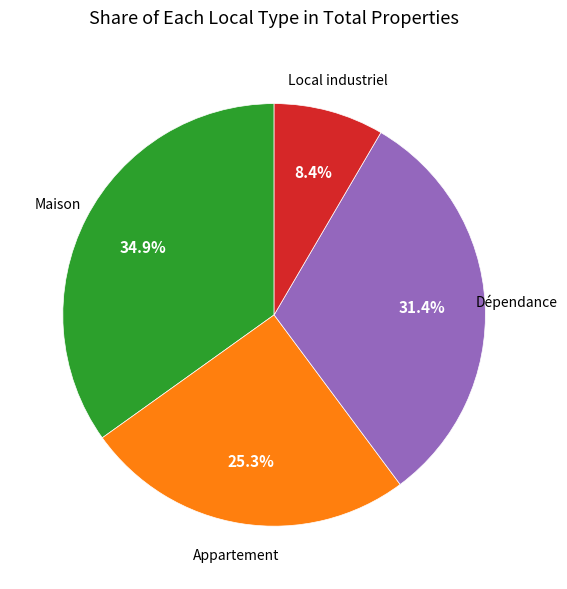

Is there any slice that represents more than half of the pie?

No